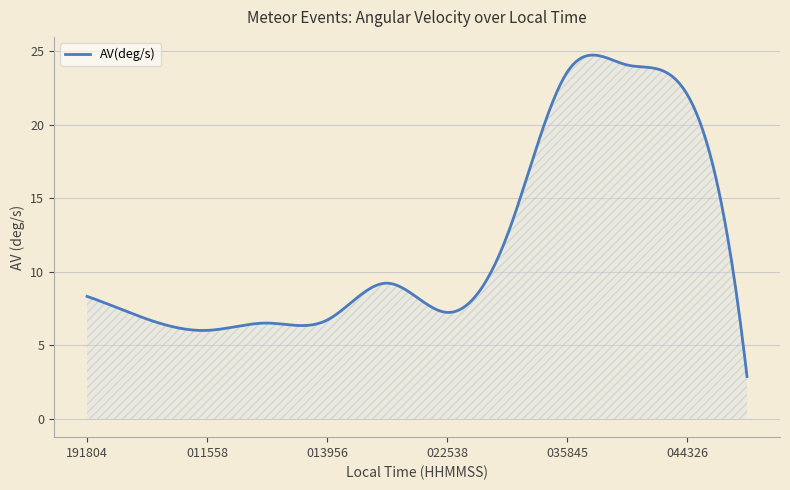

What is the difference between the maximum and minimum values?

21.8